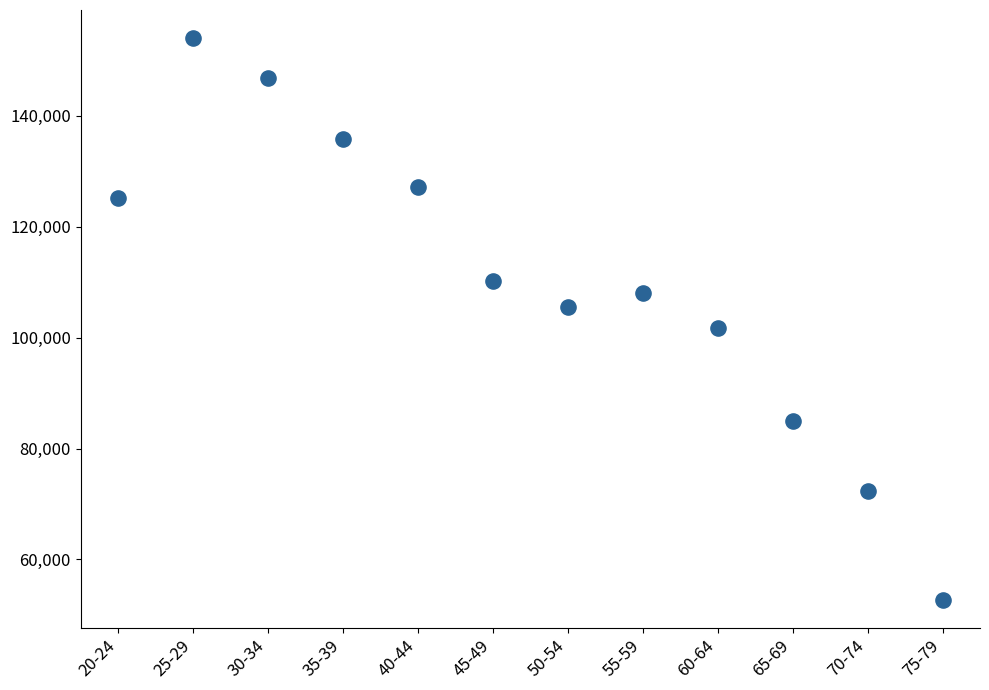

What is the range of Y values (max minus min)?

101275